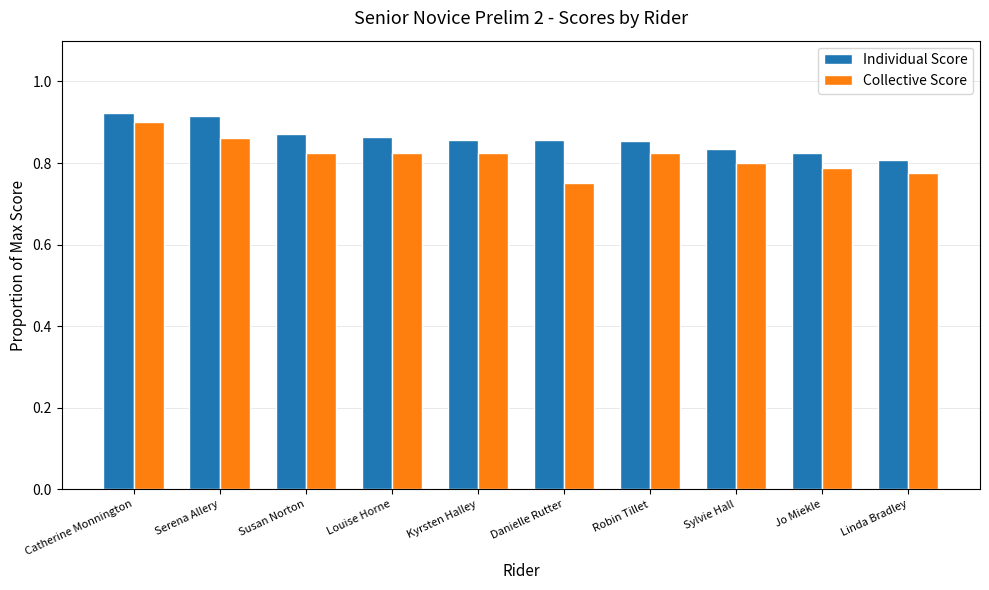

At which category is the sum across all series the highest?

Catherine Monnington